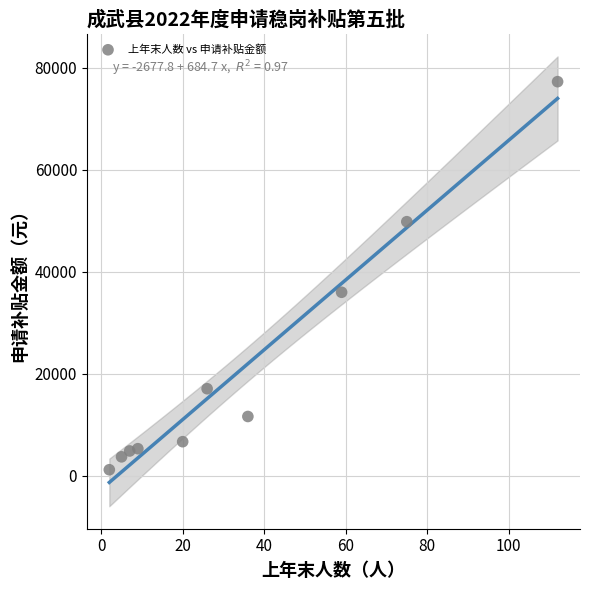

What Y value in the scatter plot is closest to 39240?

35989.6